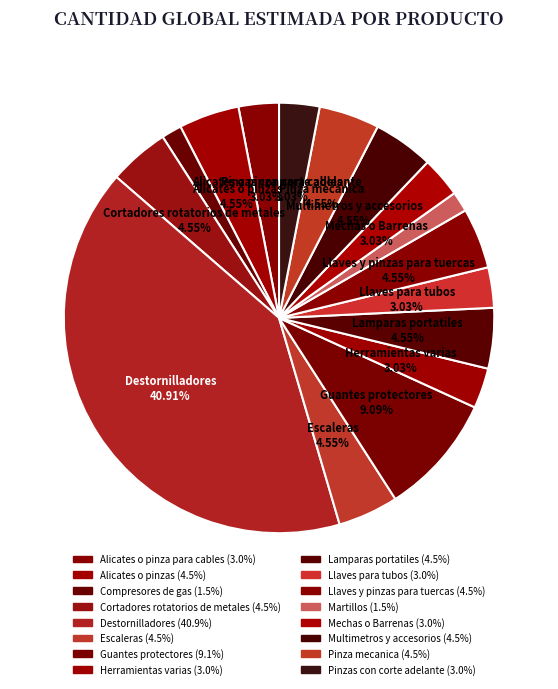

How many slices are in this pie chart?

16